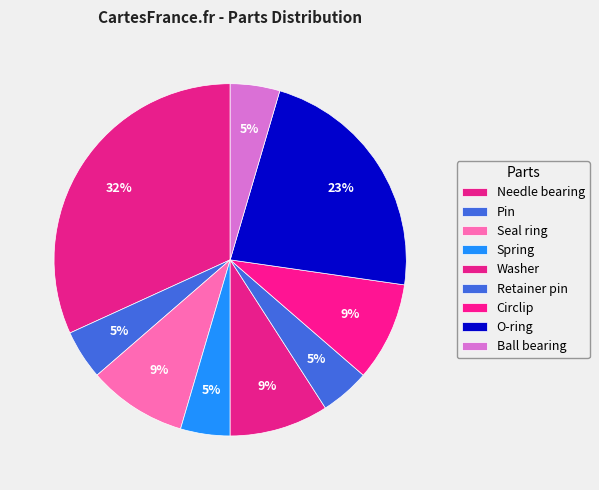

How many slices are in this pie chart?

9